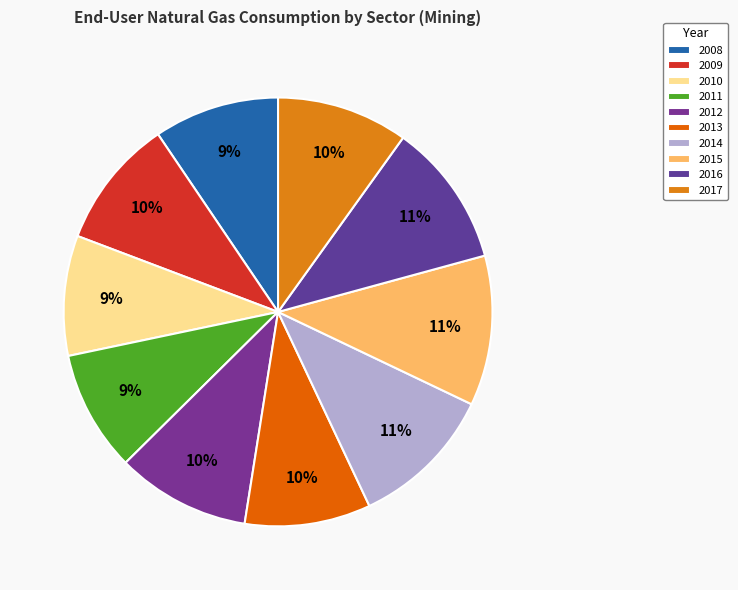

How many segments does this pie chart have?

10